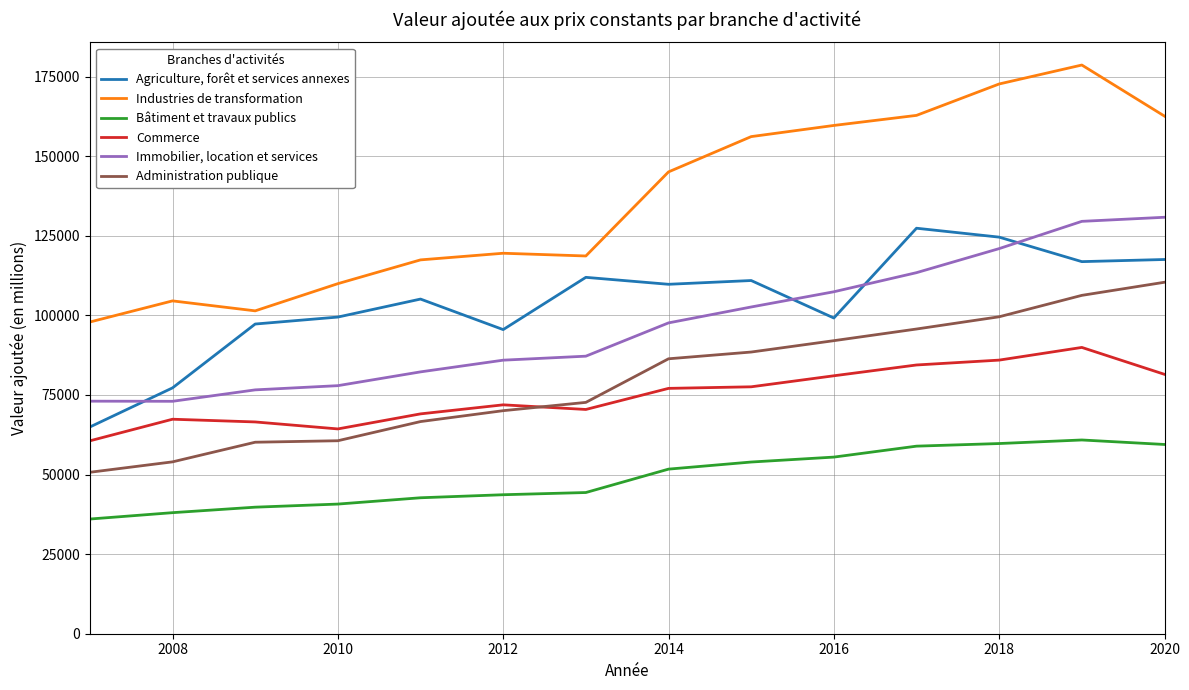

Which series has the largest total across all categories?

Industries de transformation